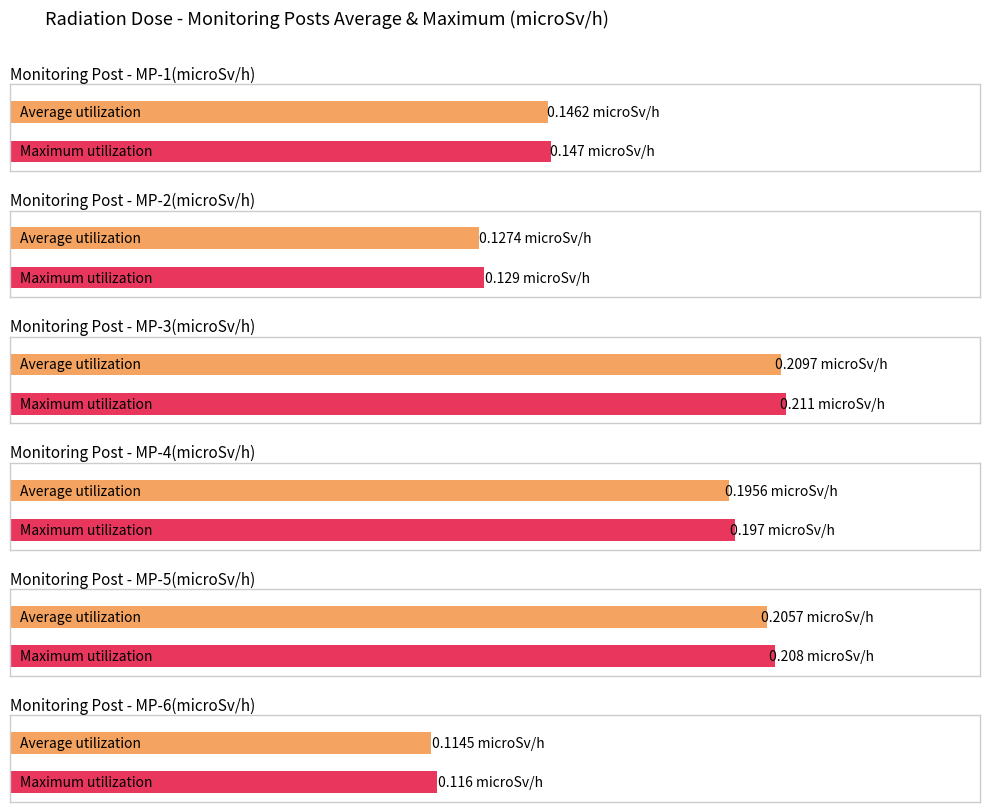

Is it true that MP-2(microSv/h) equals 0.1 at 00:40?

True